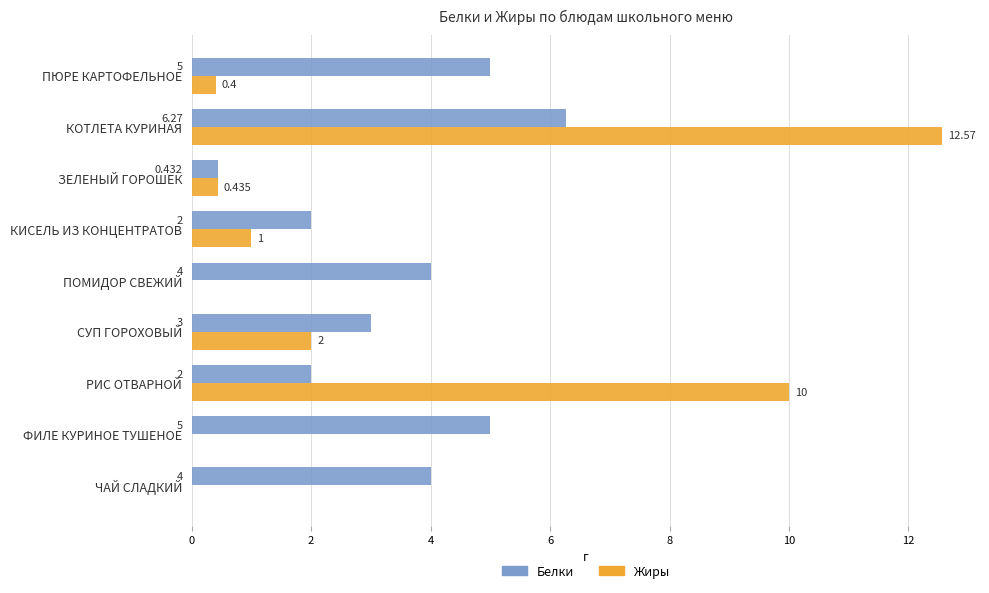

What is the maximum value shown in the chart?

12.6